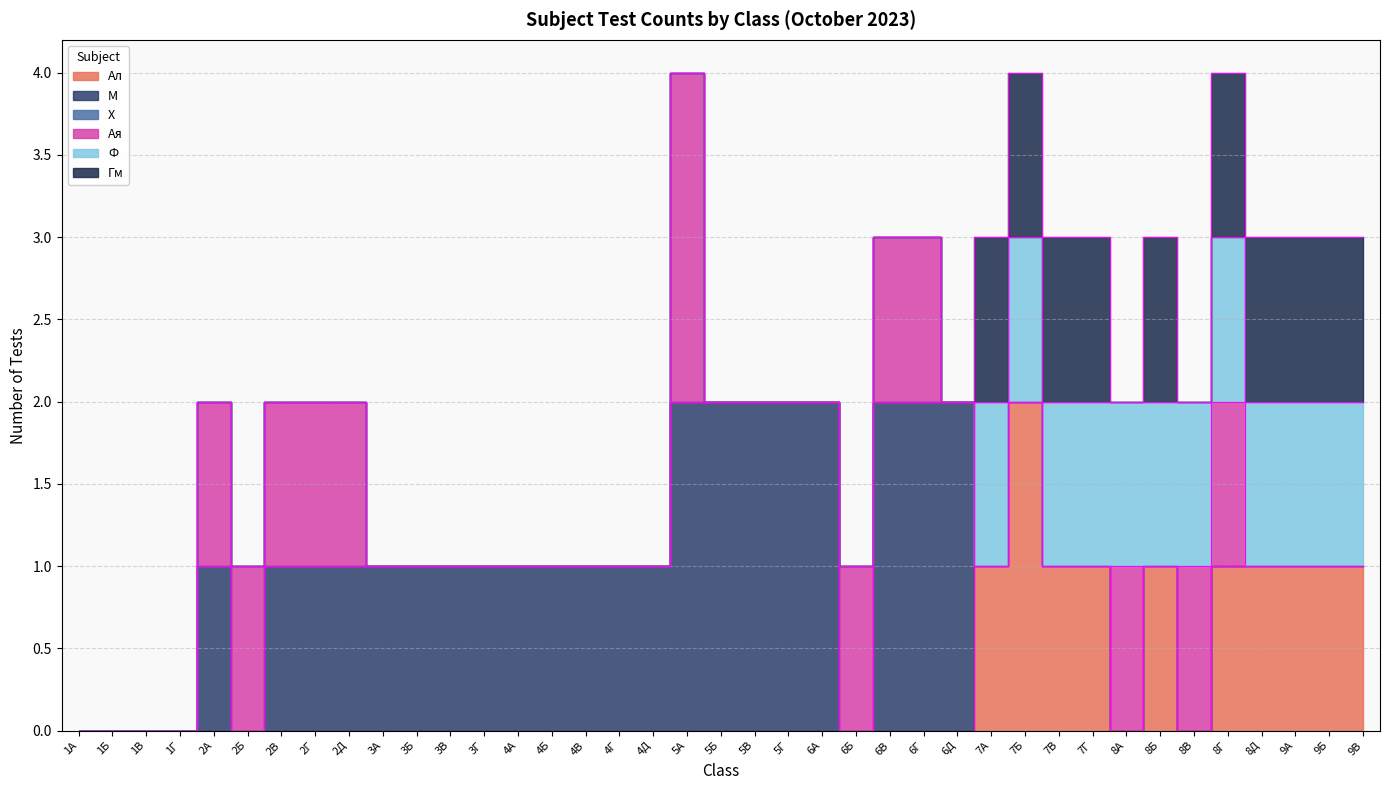

Rank the series at 3Г from highest to lowest value.

М, Ал, Х, Ая, Ф, Гм